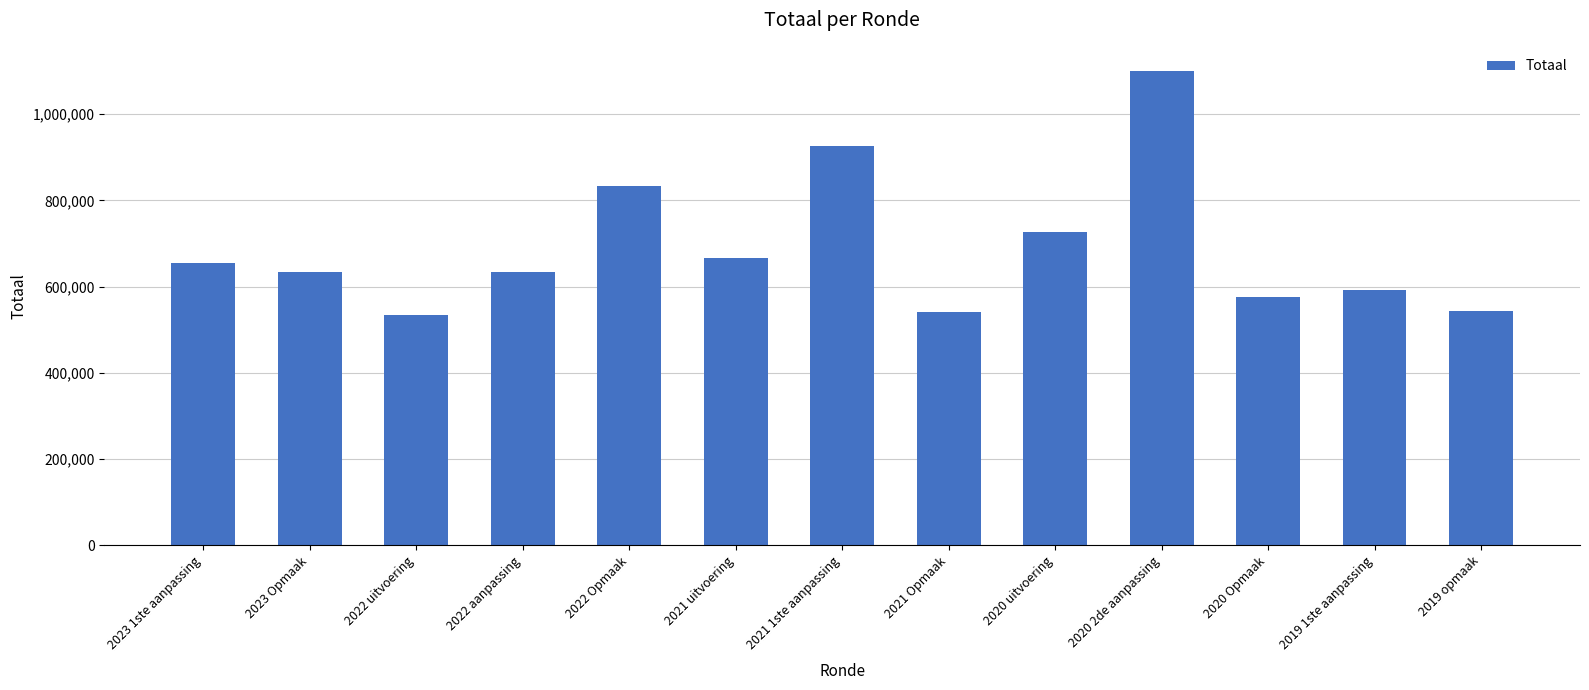

Is it true that the value at 2023 Opmaak is 632996?

True